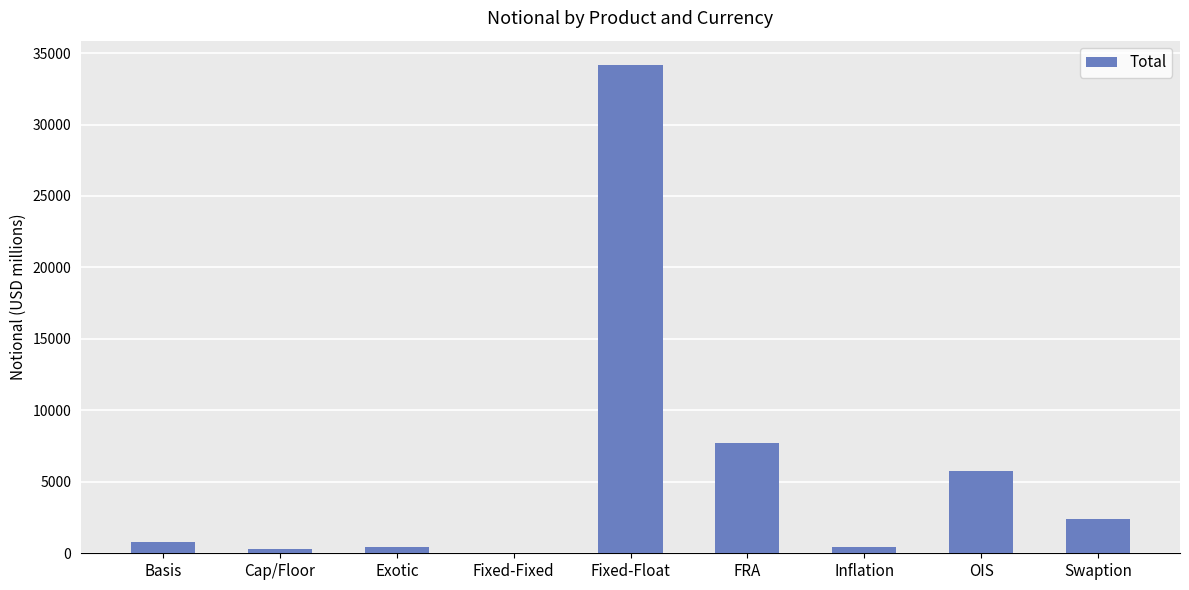

What is the greatest value displayed?

34158